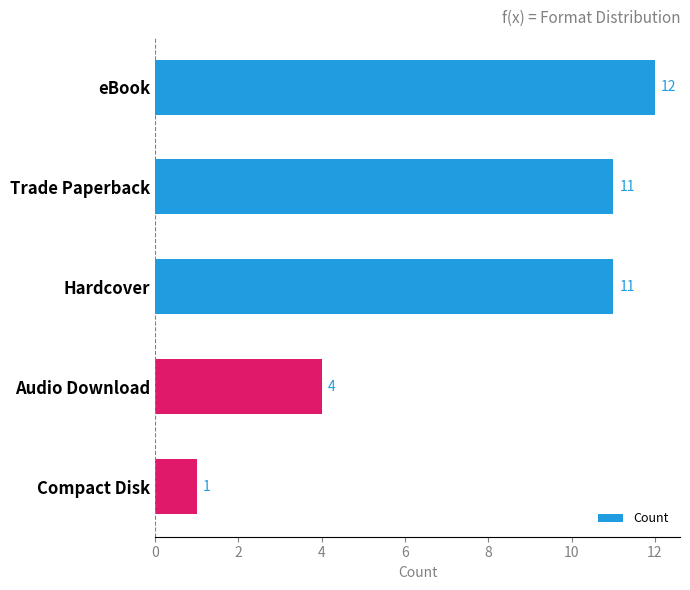

What is the smallest value displayed?

1